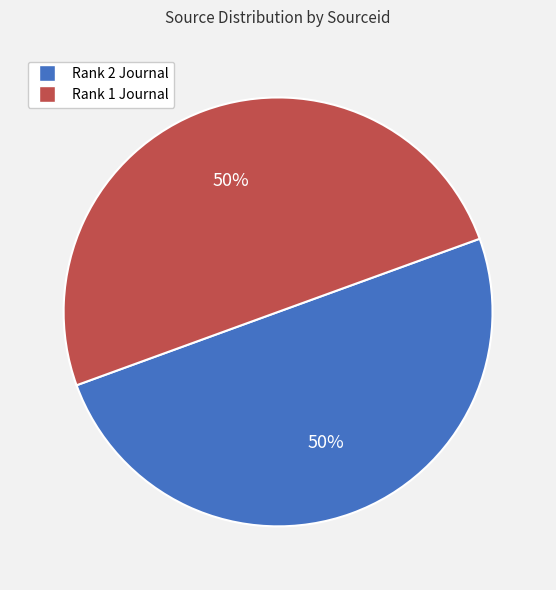

Do Rank 2 Journal and Rank 1 Journal together represent more than half of the pie?

Yes